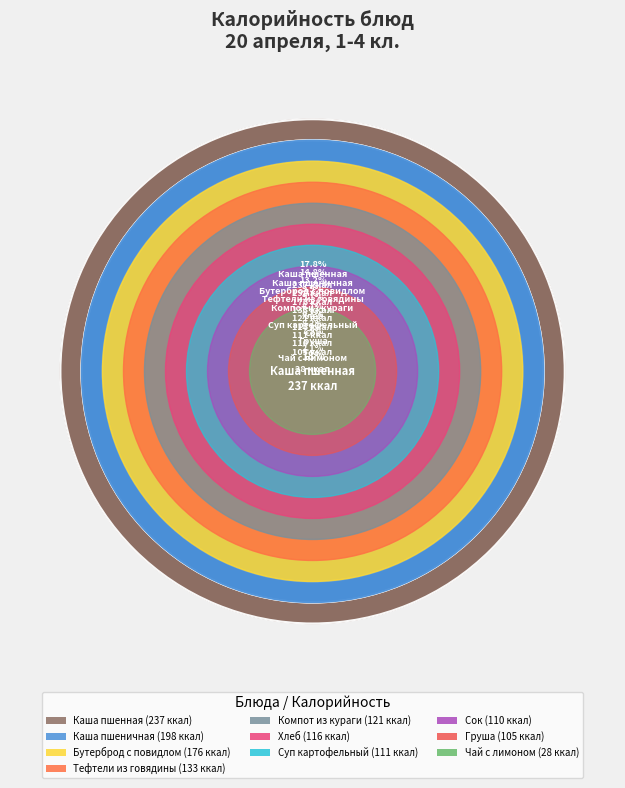

The Чай с лимоном slice represents 2% of the pie. True or false?

True